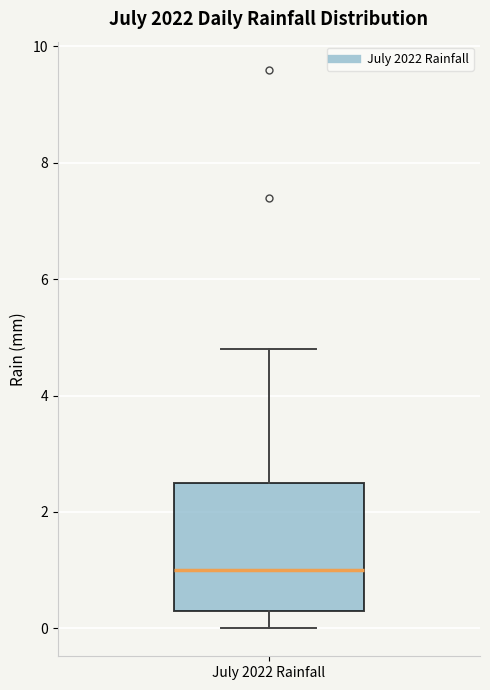

Read this box plot against the y-axis: the position of the median line, the range covered by the box, and the ends of both whiskers. The values are not printed on the chart, so give them approximately, as read against the axis.

median 1.0, box 0.4 to 2.6, whiskers 0.0 to 4.8